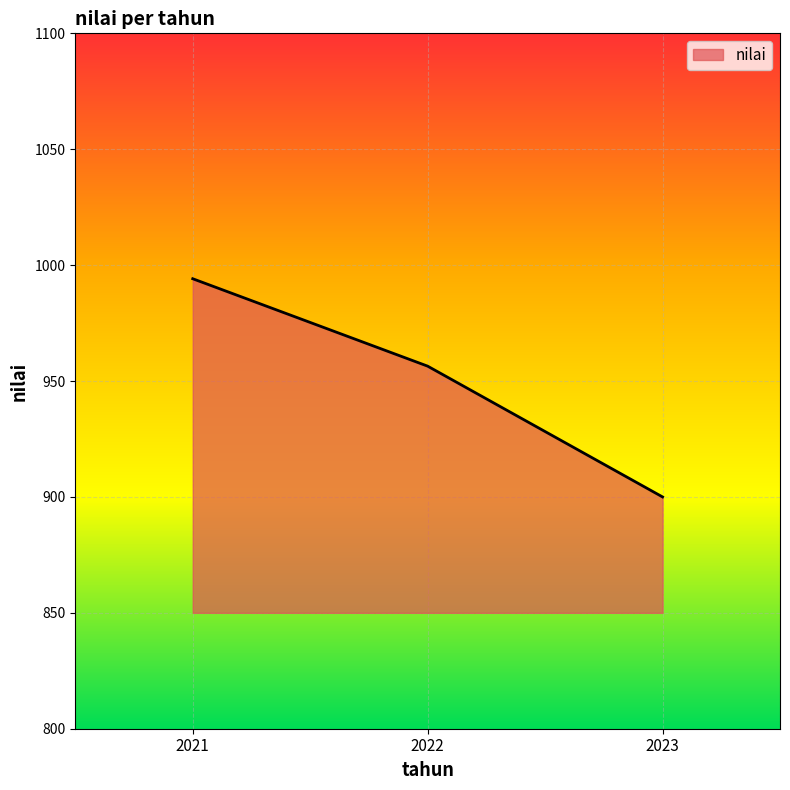

What is the maximum value shown in the chart?

994.1